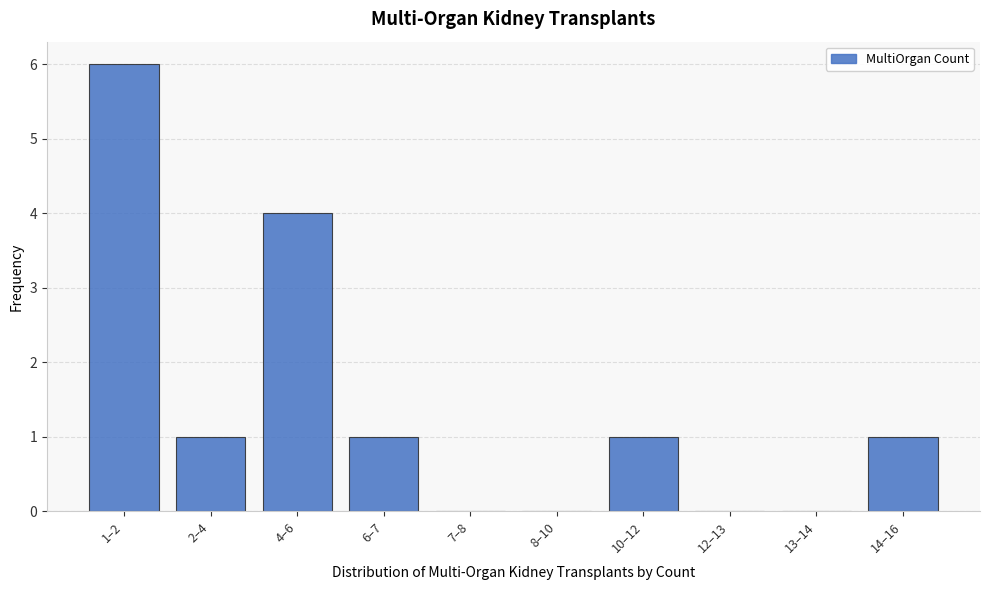

Reading left to right, list all the values displayed in this chart.

1–2=6	2–4=1	4–6=4	6–7=1	7–8=0	8–10=0	10–12=1	12–13=0	13–14=0	14–16=1